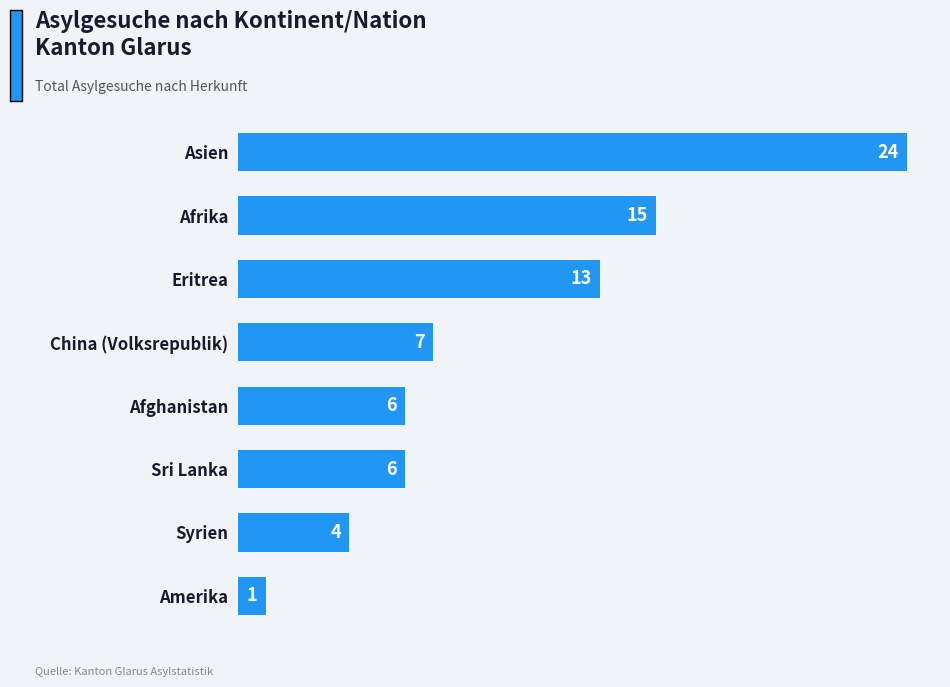

Is it true that the value at Afghanistan is 4?

False